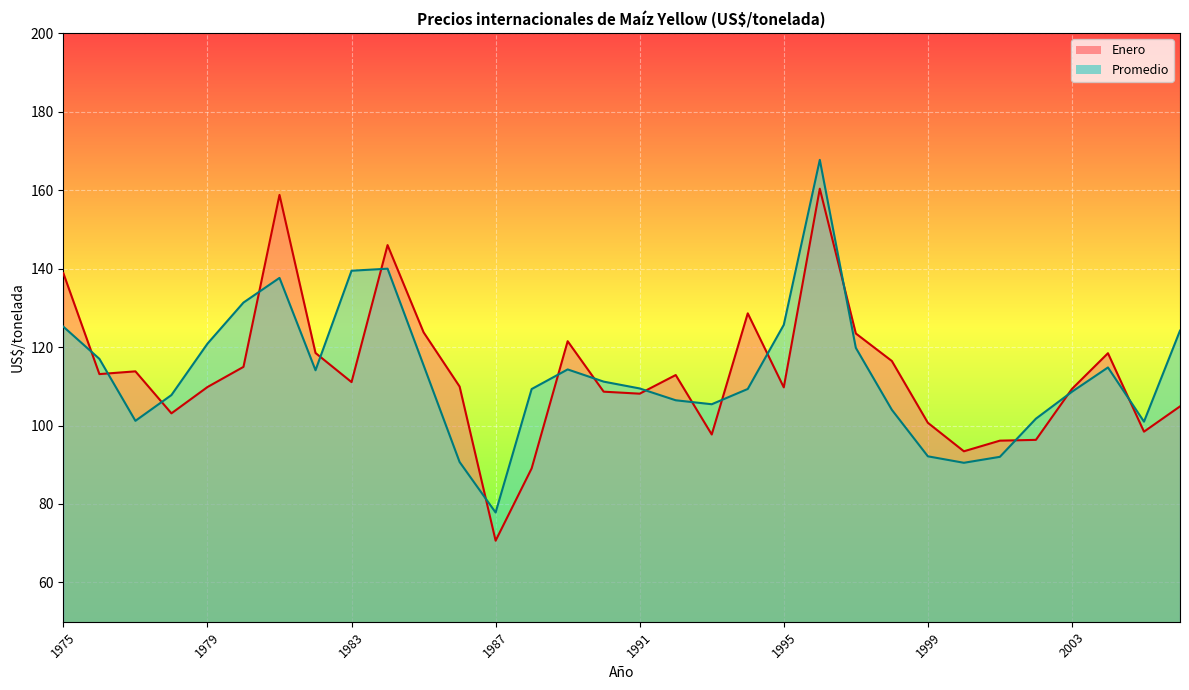

Between 1978 and 1981, which series saw the biggest shift?

Enero